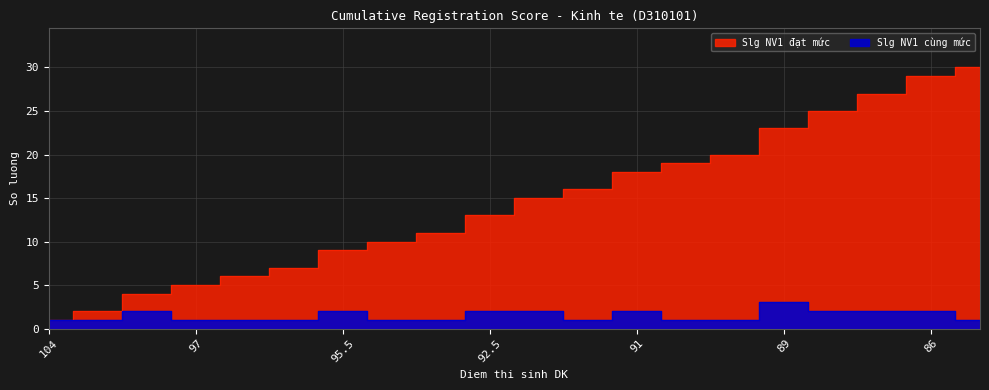

Between 93 and 86.5, which is larger?

86.5